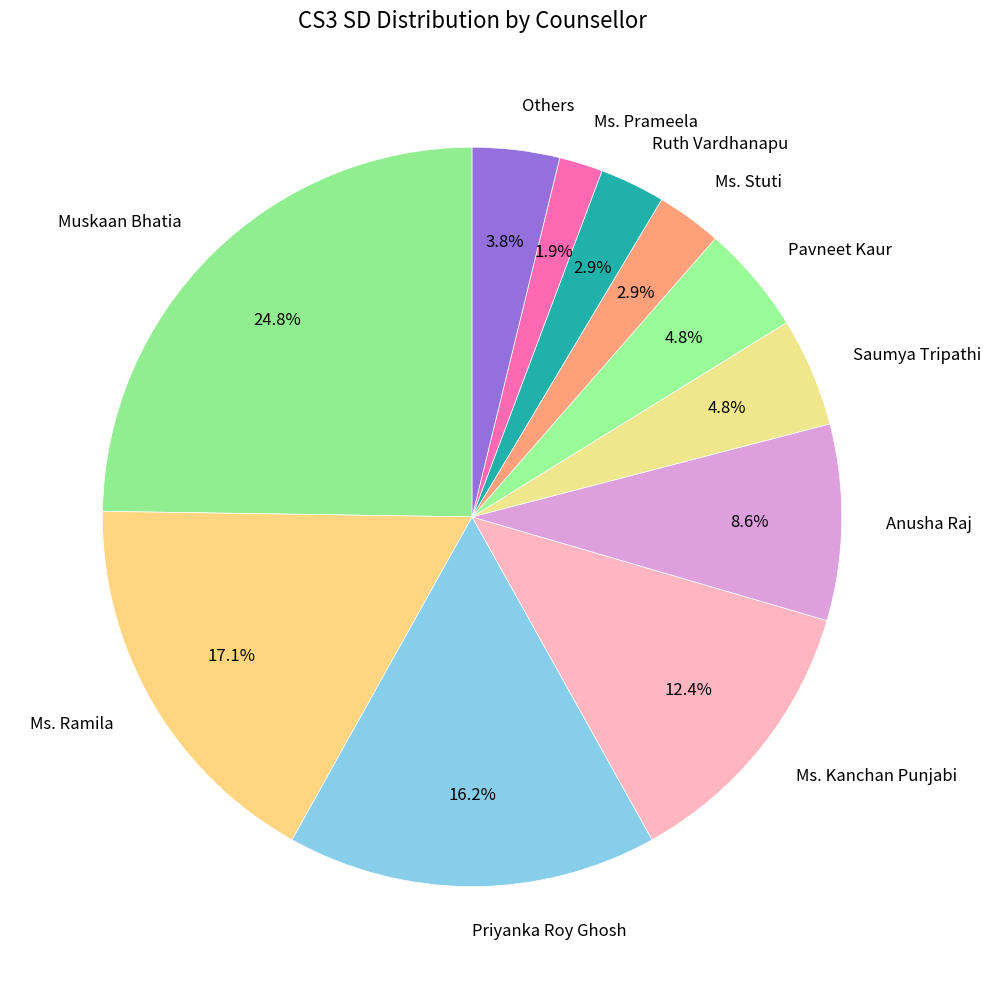

How many segments does this pie chart have?

11